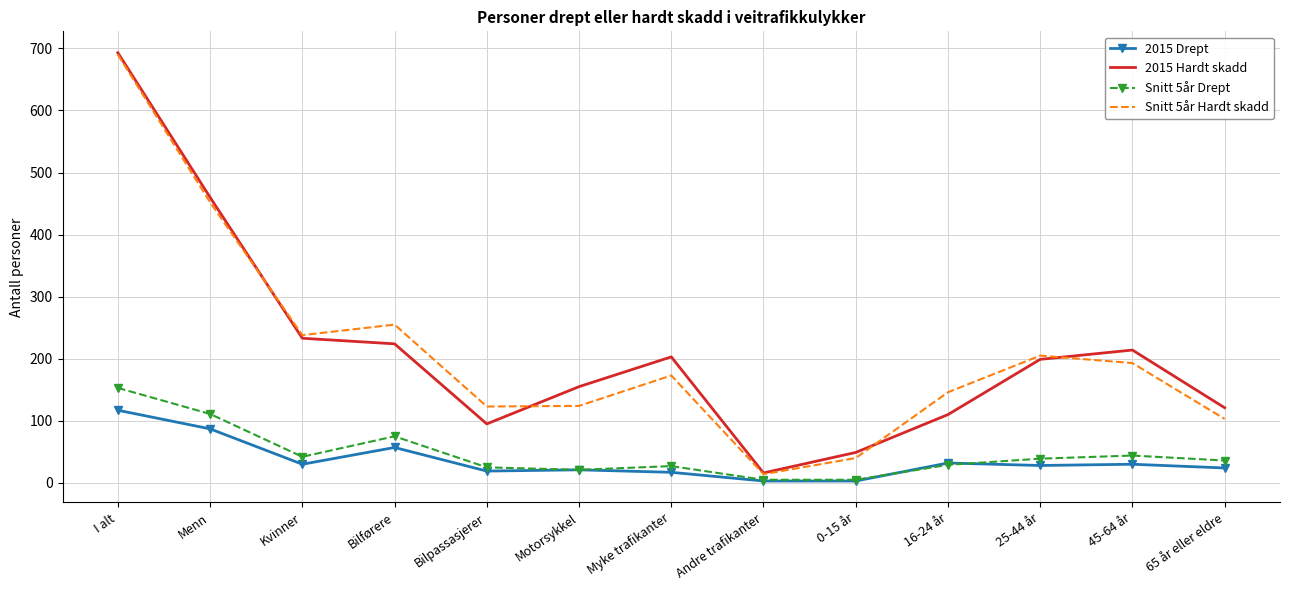

The value of Snitt 5år Hardt skadd at Kvinner is 238. True or false?

True